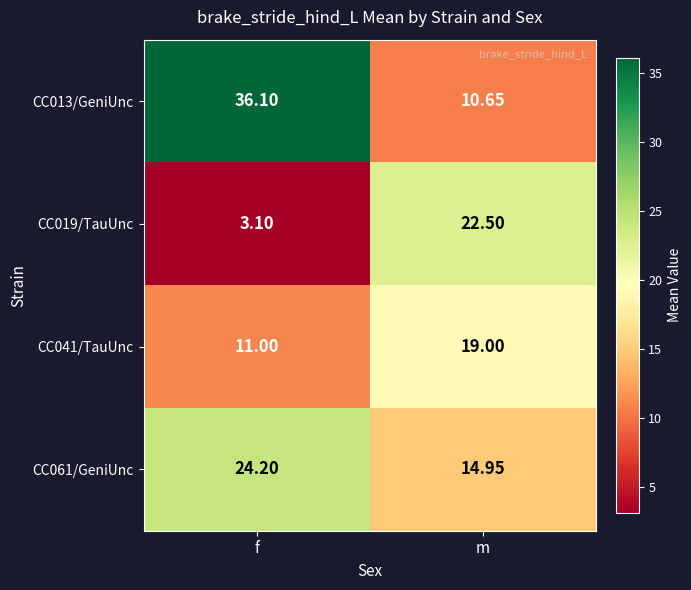

At which label does CC061/GeniUnc reach its peak?

f